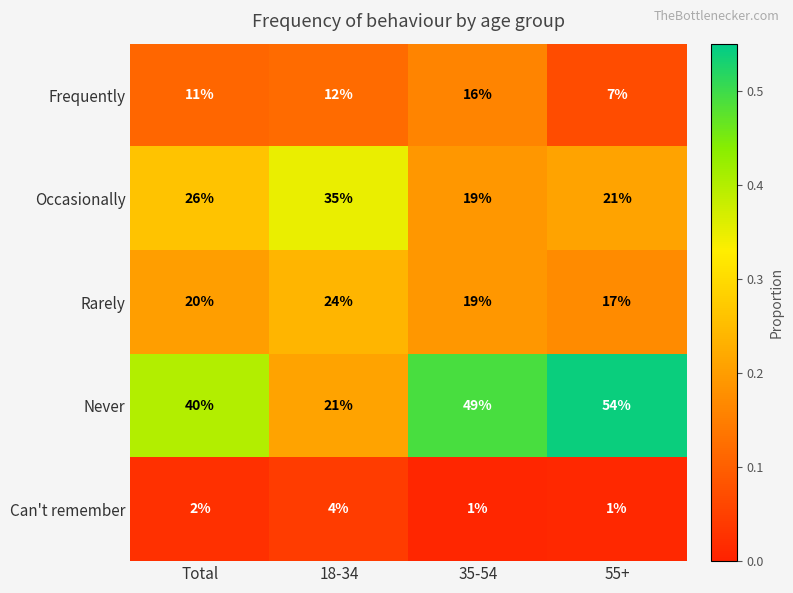

True or false: Rarely has a value of 40 at 18-34.

False